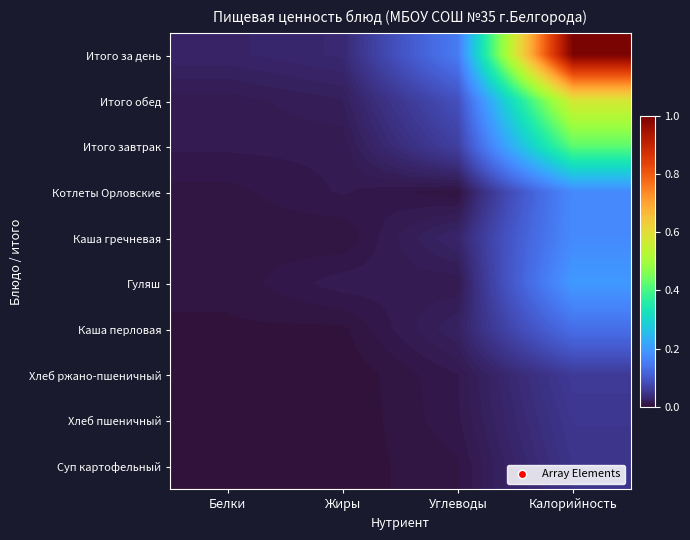

Which series has the largest range (max minus min)?

Итого за день